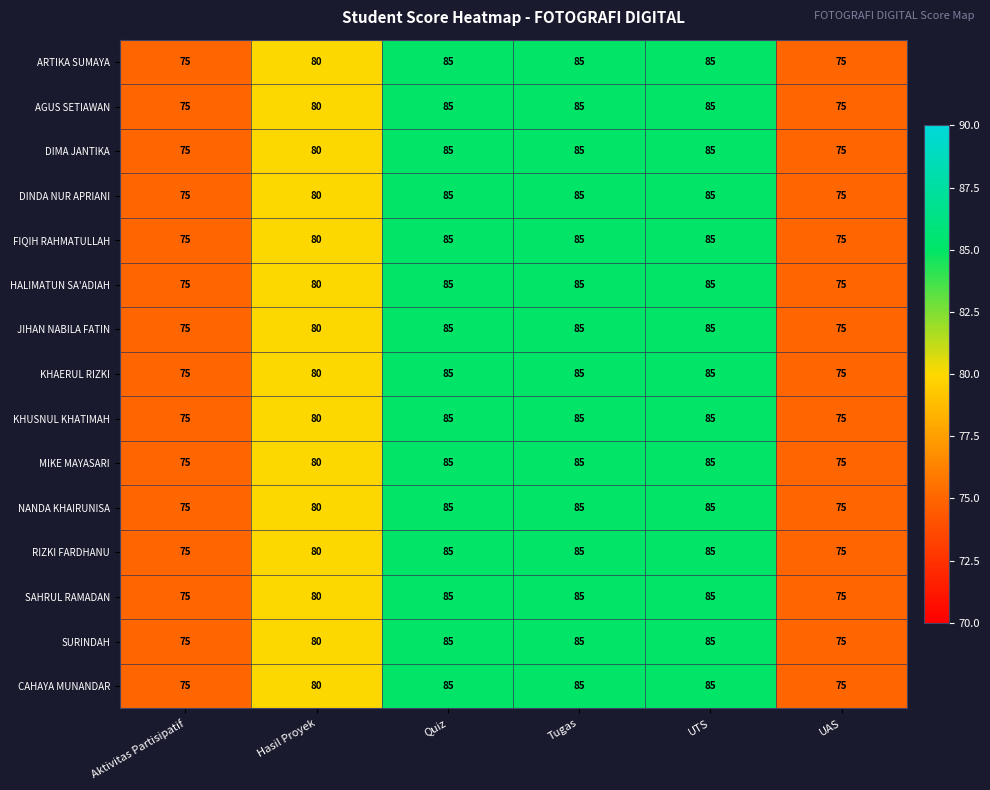

The JIHAN NABILA FATIN series shows 126 at Quiz. True or false?

False